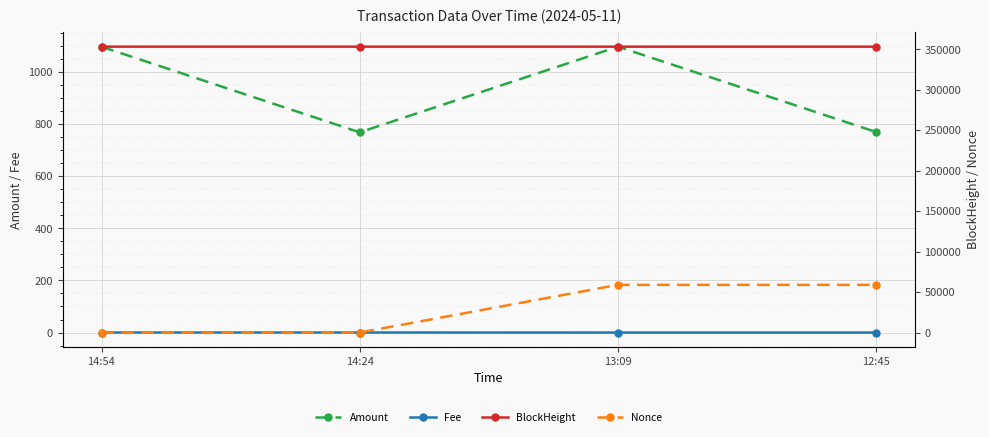

List the series in order of their peak value, highest first.

BlockHeight, Nonce, Amount, Fee